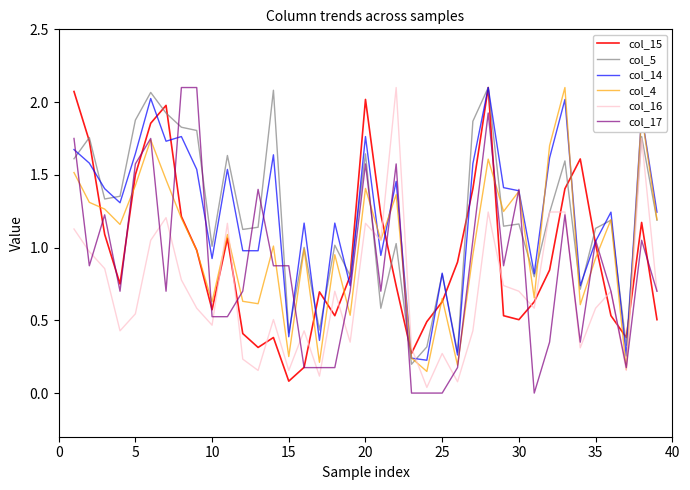

How many intersections are there between col_14 and col_16?

2